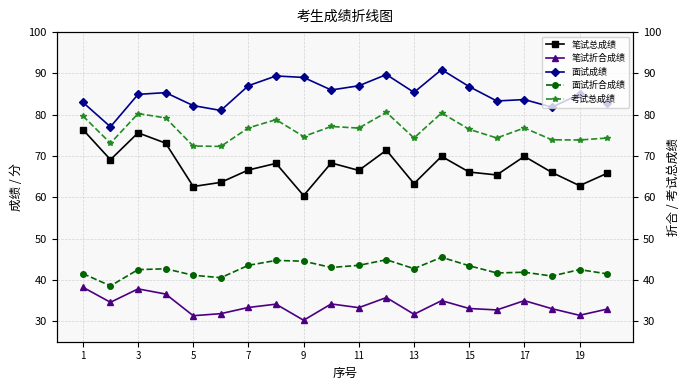

What value does the 面试成绩 series have at 13?

85.4